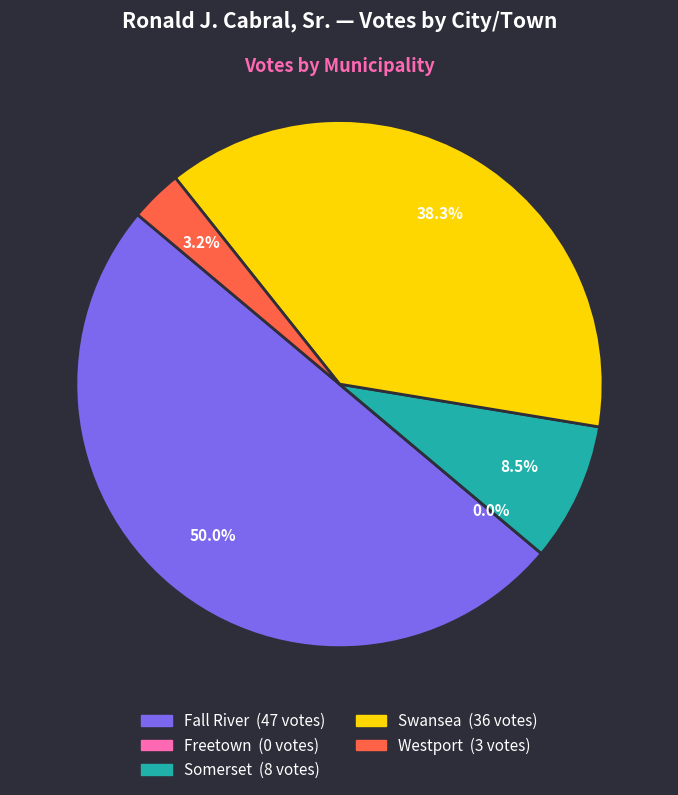

To the nearest percent, what is the combined percentage of Freetown and Fall River?

50%